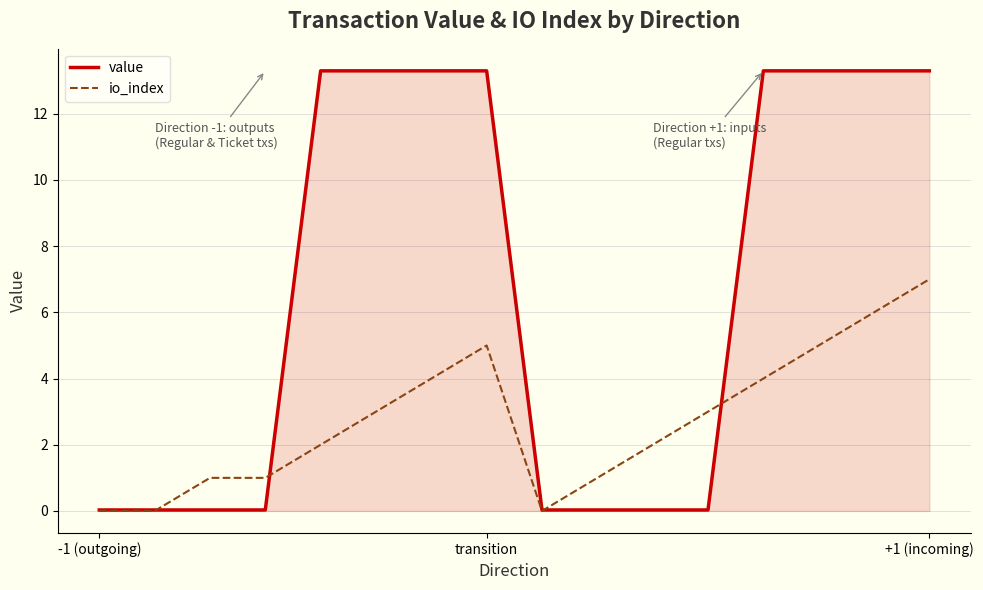

Rank the series by their average value, from lowest to highest.

io_index, value